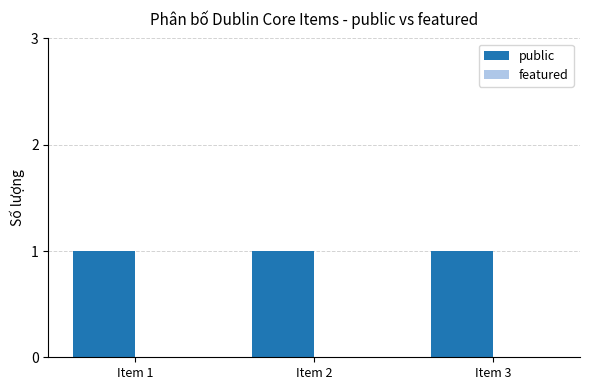

Which series has the largest total across all categories?

public